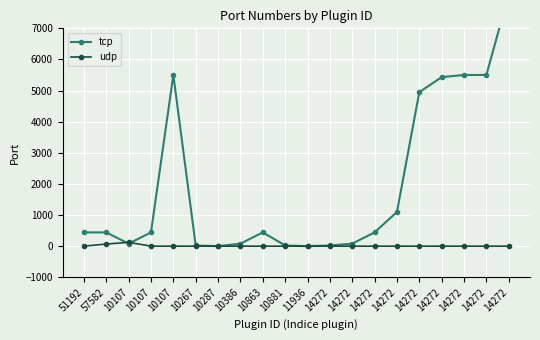

Reading left to right, list all the values displayed in this chart.

tcp: 443	443	80	443	5501	22	0	80	443	22	0	22	80	443	1099	4949	5432	5501	5502	8101
udp: 0	68	123	0	0	0	0	0	0	0	0	0	0	0	0	0	0	0	0	0